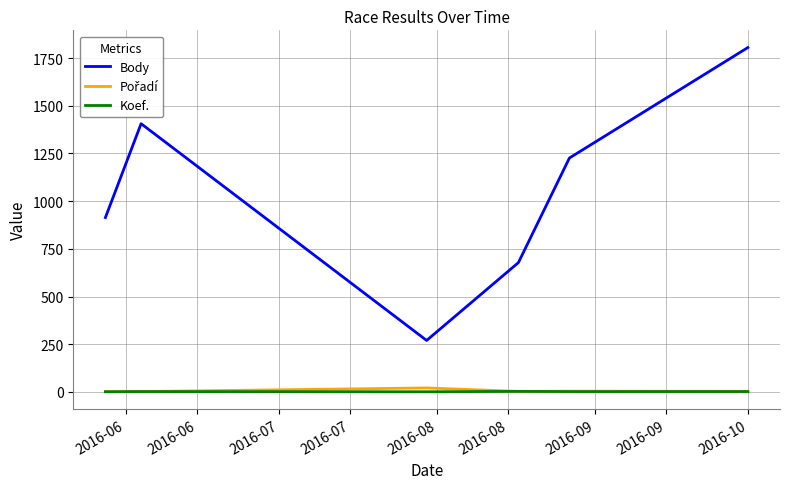

What is the maximum value for Body?

1805